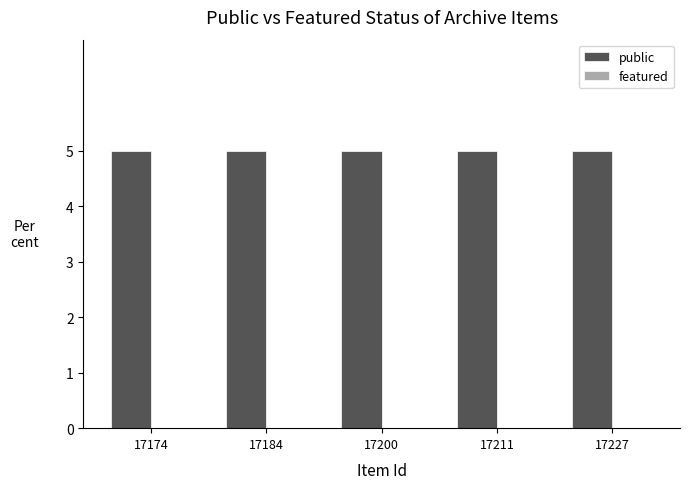

Which series has the largest range (max minus min)?

public